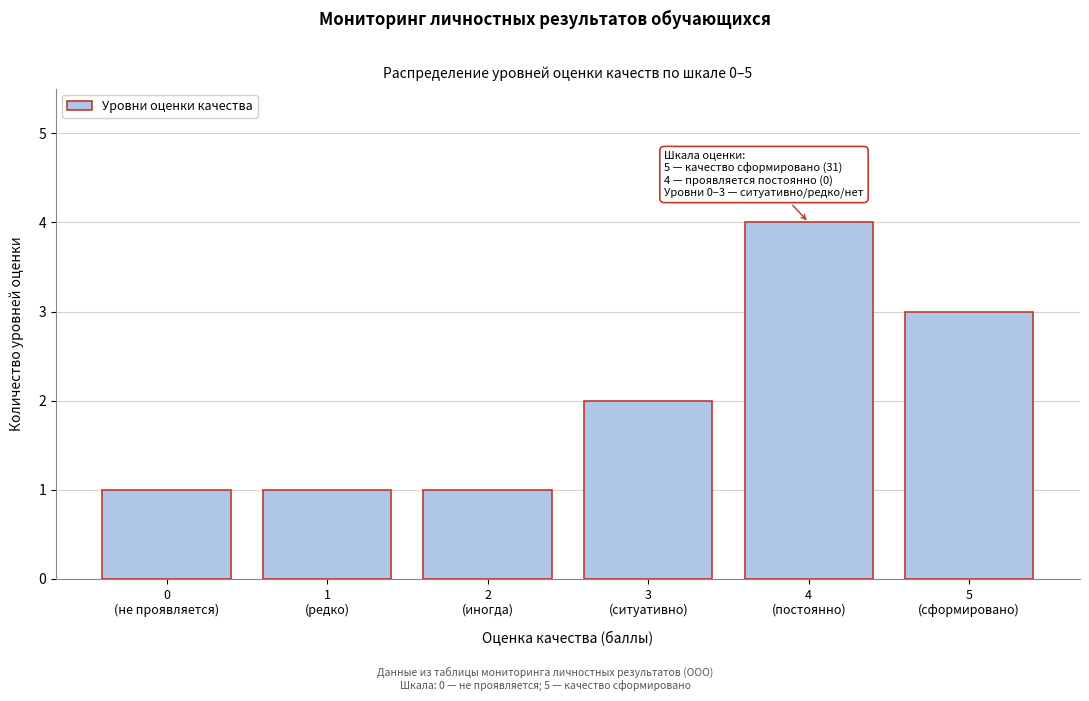

Reading left to right, what are all the values shown in this chart?

1	1	1	2	4	3